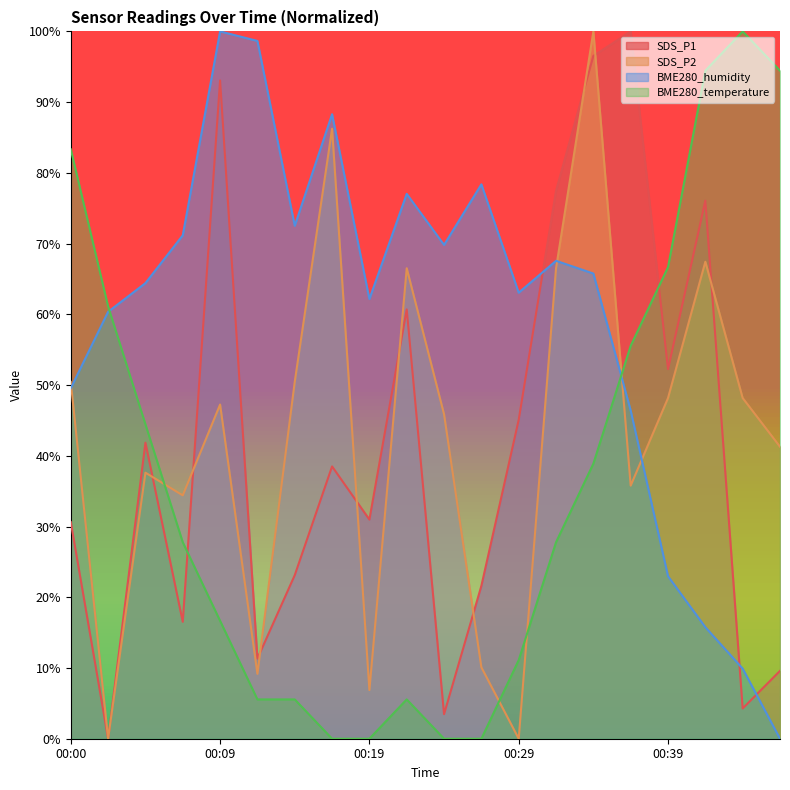

At 00:09, list the series in order from largest to smallest.

BME280_humidity, SDS_P1, SDS_P2, BME280_temperature